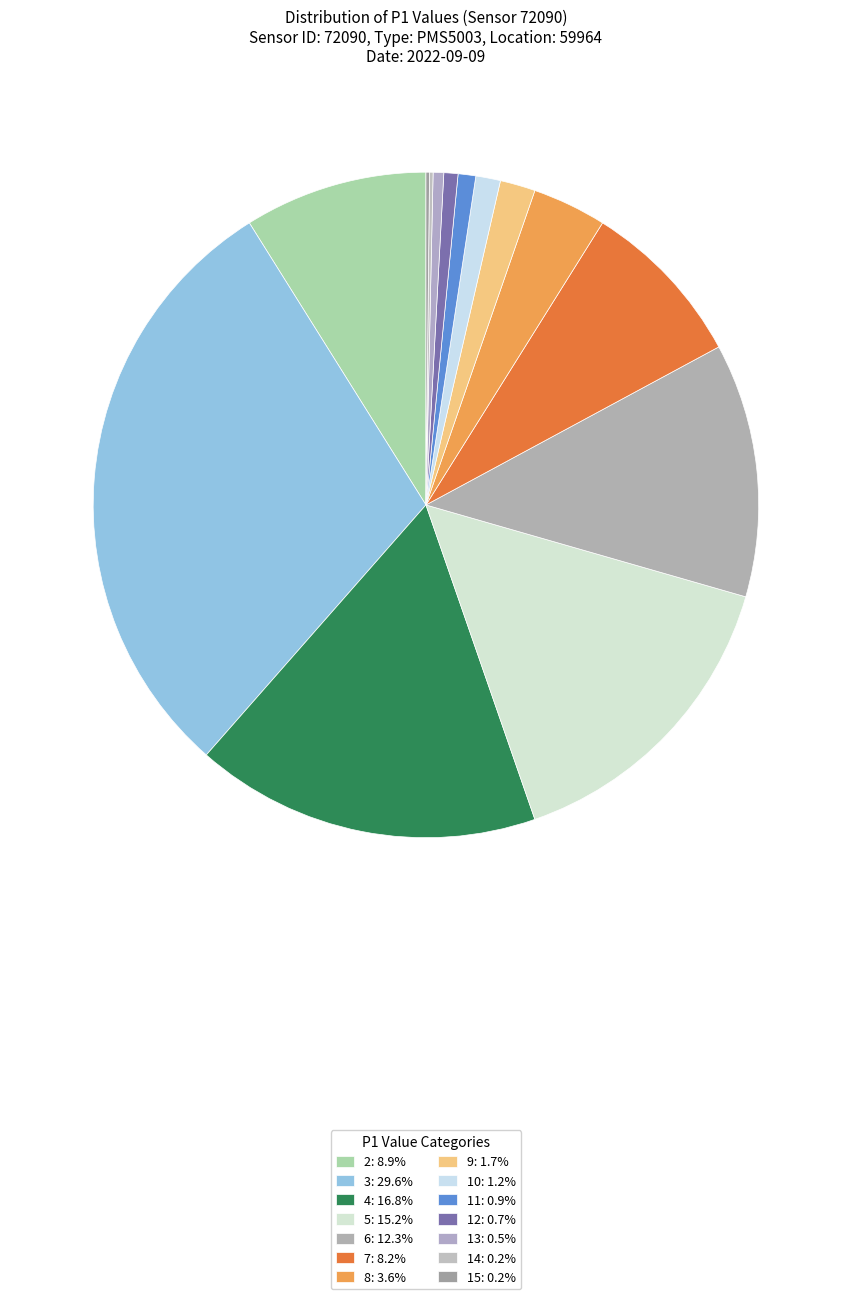

Combined, do 6 and 12 account for over 50%?

No